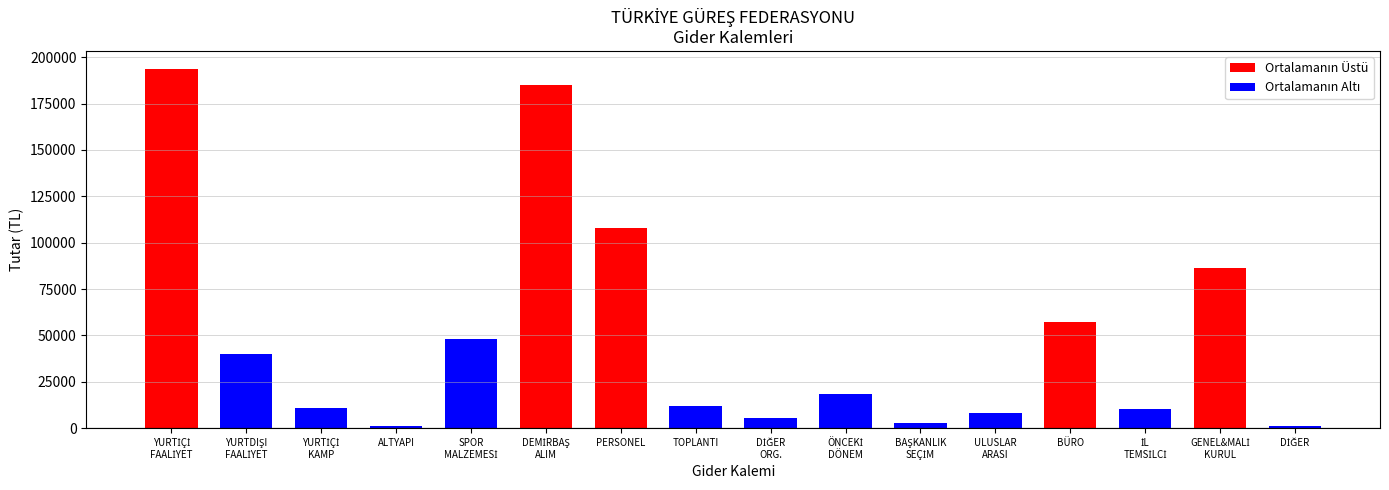

What is the approximate value at İL TEMSİLCİLERİ OFİS GİDERLERİ?

10354.6